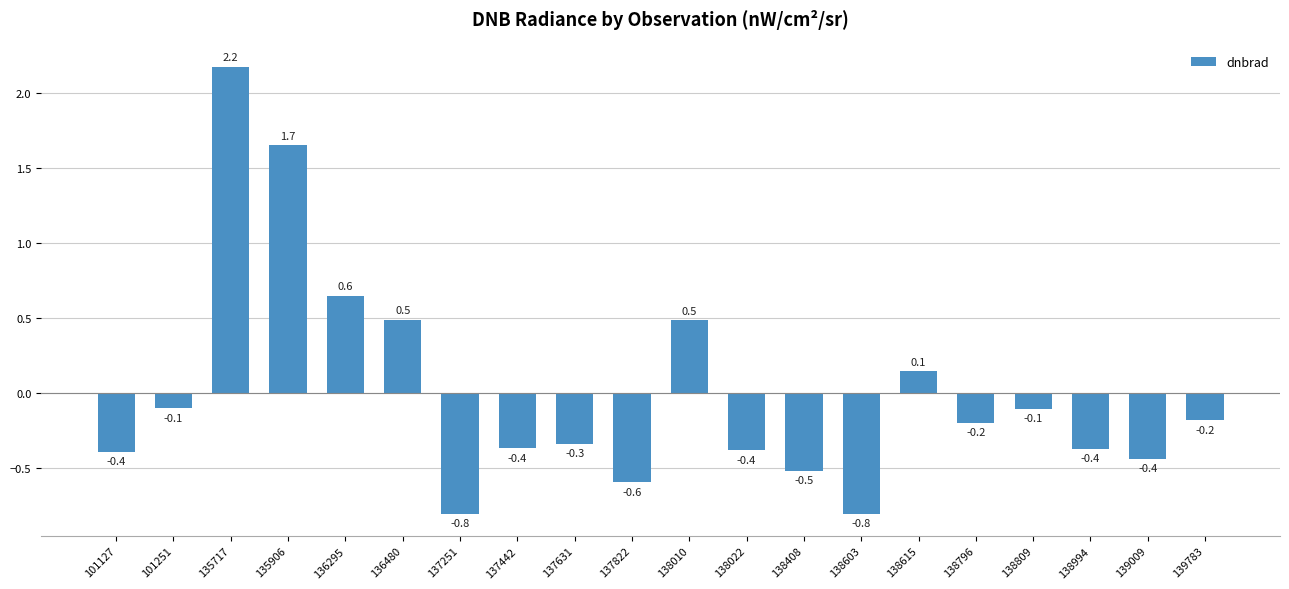

Between 137822 and 138408, which is larger?

138408